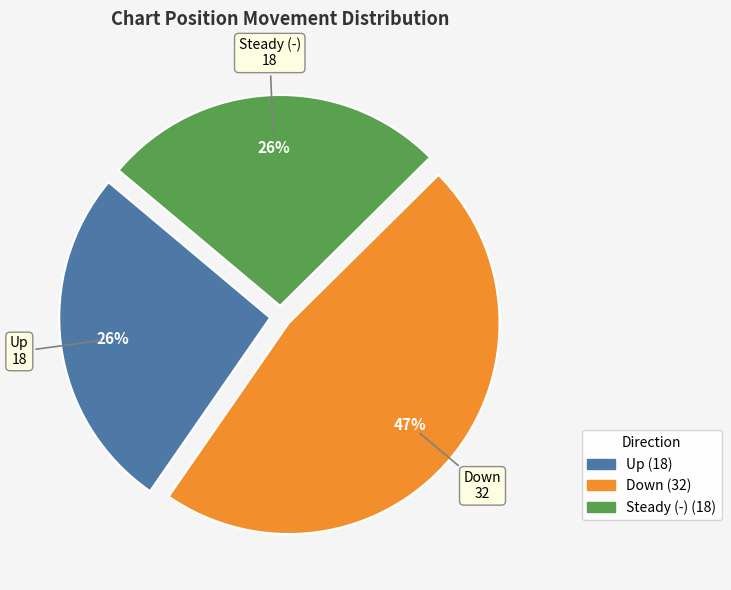

To the nearest percent, what is the average slice percentage?

33%